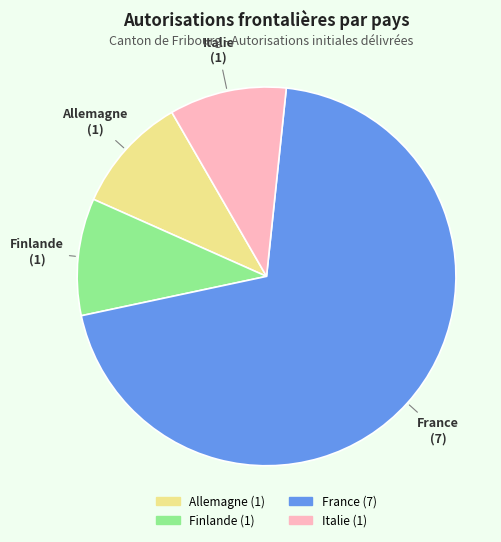

Which category has the biggest portion of the pie?

France